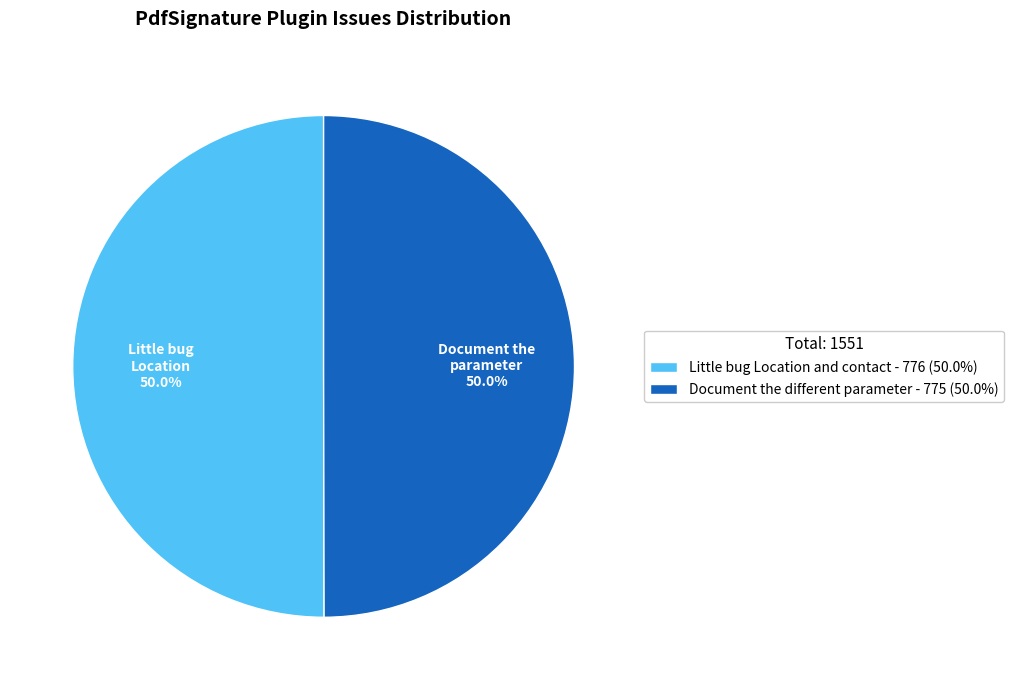

To the nearest percent, what percentage of the pie is Little bug Location and contact?

50%